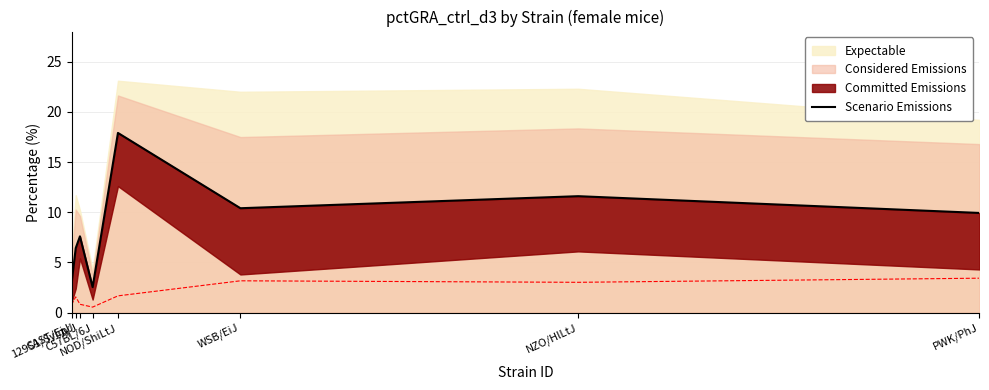

Approximately how many times larger is the value at NOD/ShiLtJ compared to PWK/PhJ?

1.8